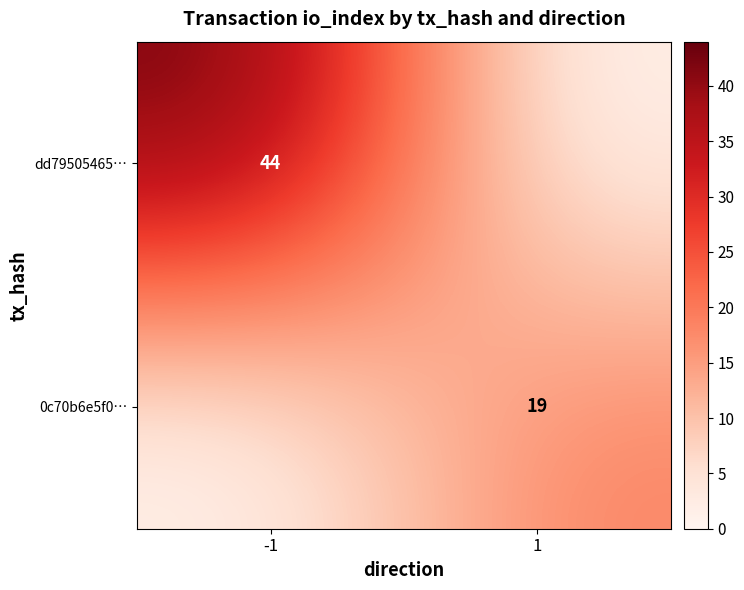

Which has a higher value, 1 or -1?

-1